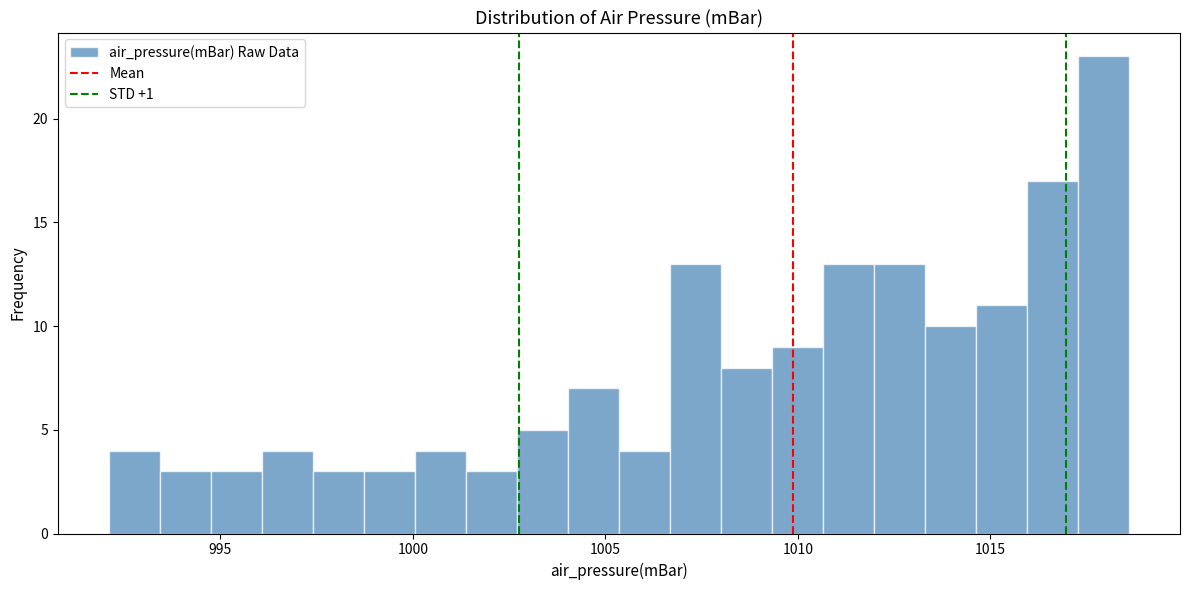

Read against the x-axis, roughly where is the centre of the tallest bar?

1018.0